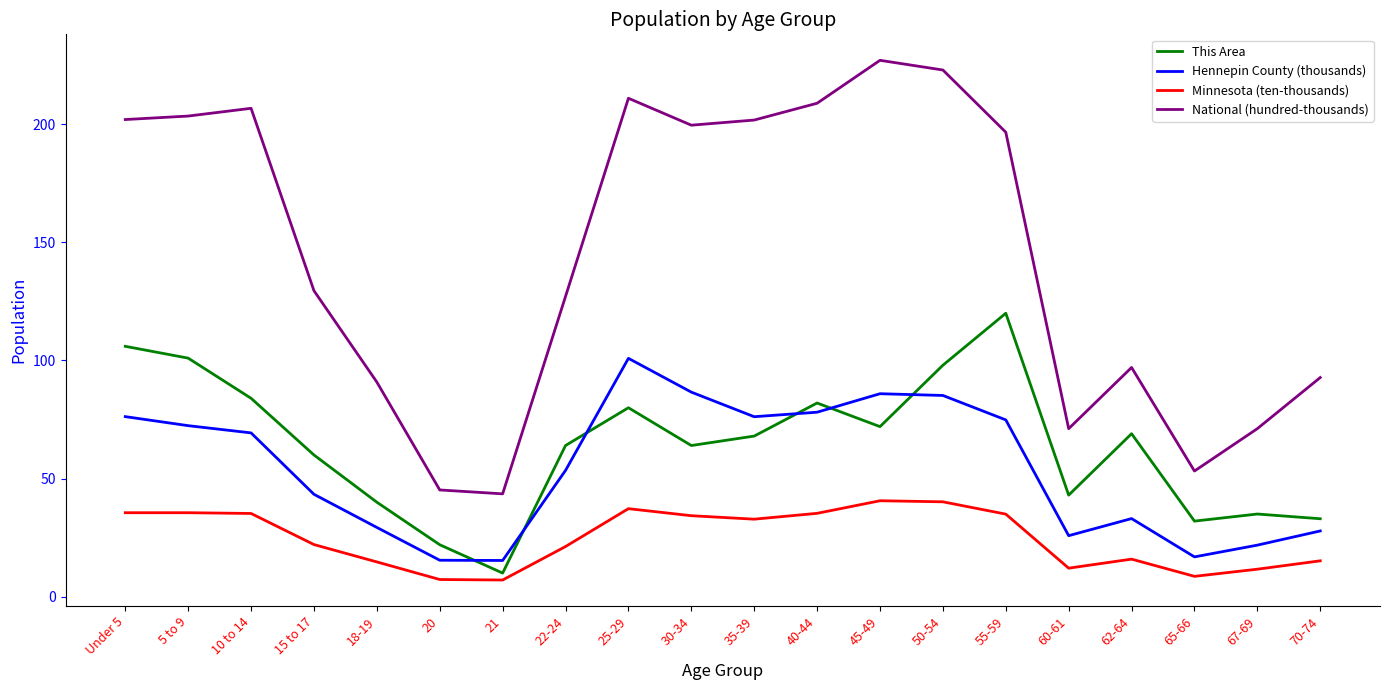

List the series in order of their peak value, lowest first.

Minnesota (ten-thousands), Hennepin County (thousands), This Area, National (hundred-thousands)